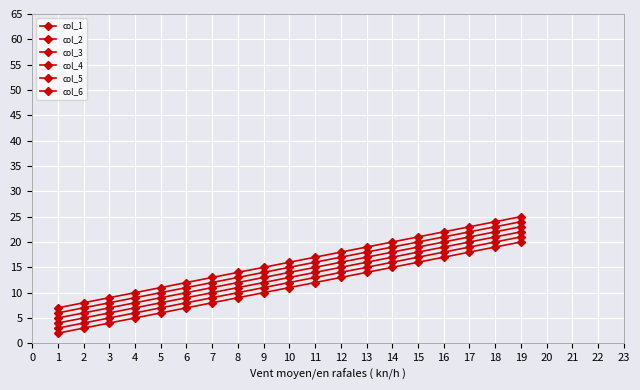

How many data points in col_1 are less than 11?

9